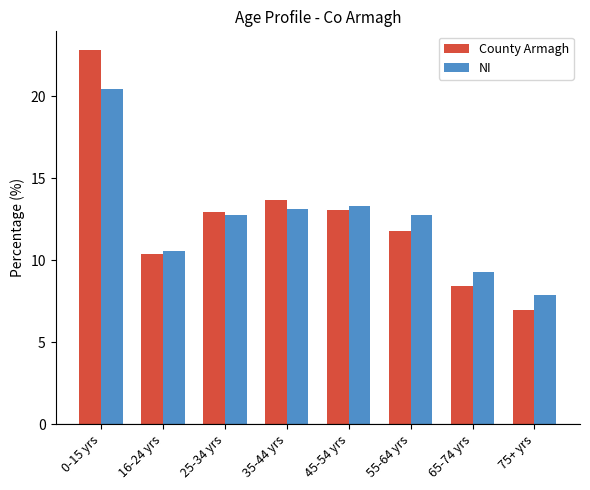

The NI series shows 5.4 at 35-44 yrs. True or false?

False